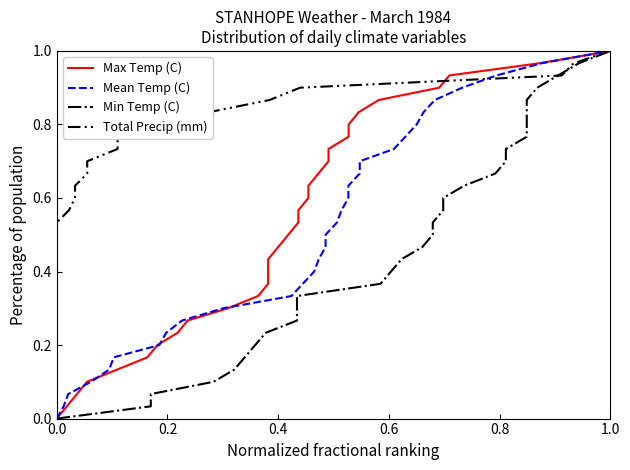

List the series in order of their peak value, lowest first.

Max Temp (C), Mean Temp (C), Min Temp (C), Total Precip (mm)